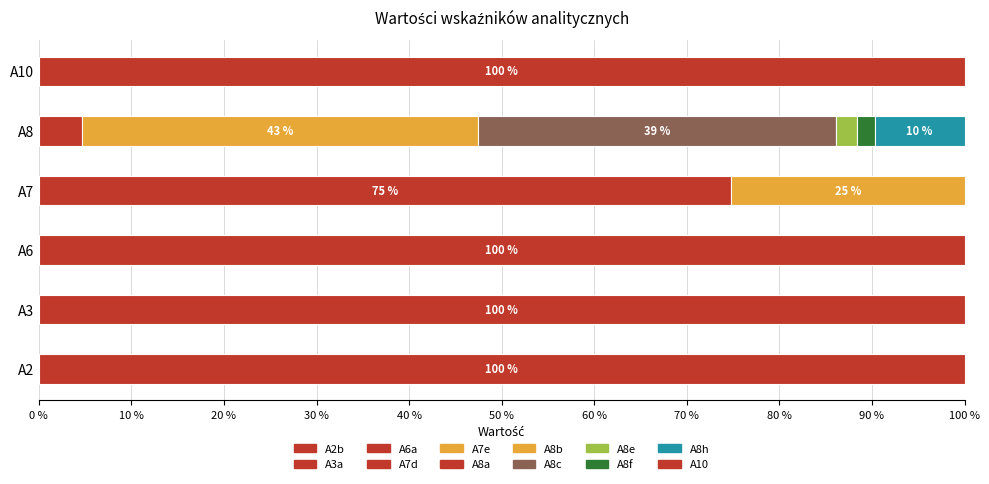

What is the sum of all values?

109.1